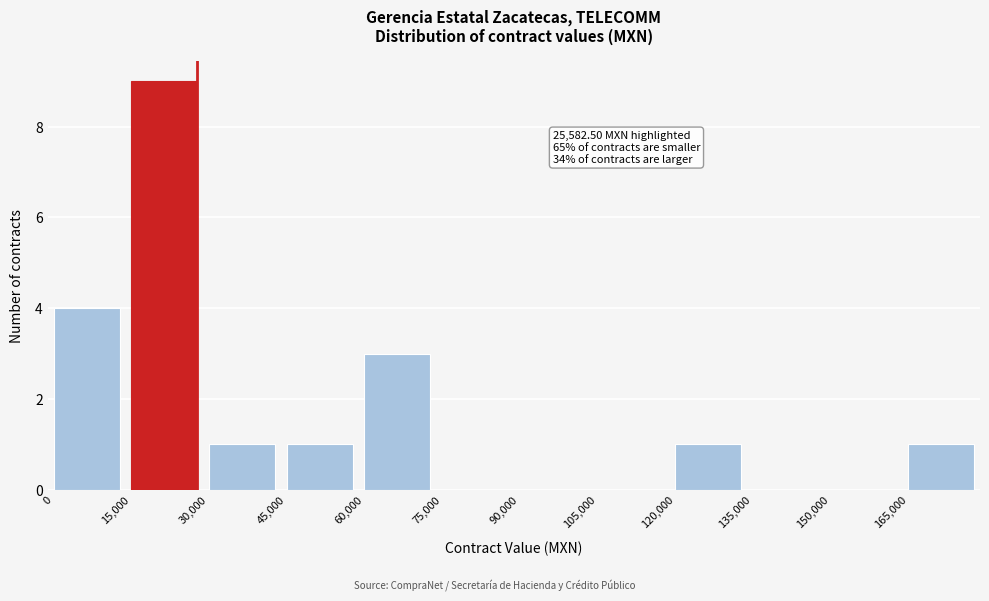

Reading right to left, extract all data points from this chart.

165,000=1	150,000=0	135,000=0	120,000=1	105,000=0	90,000=0	75,000=0	60,000=3	45,000=1	30,000=1	15,000=9	0=4